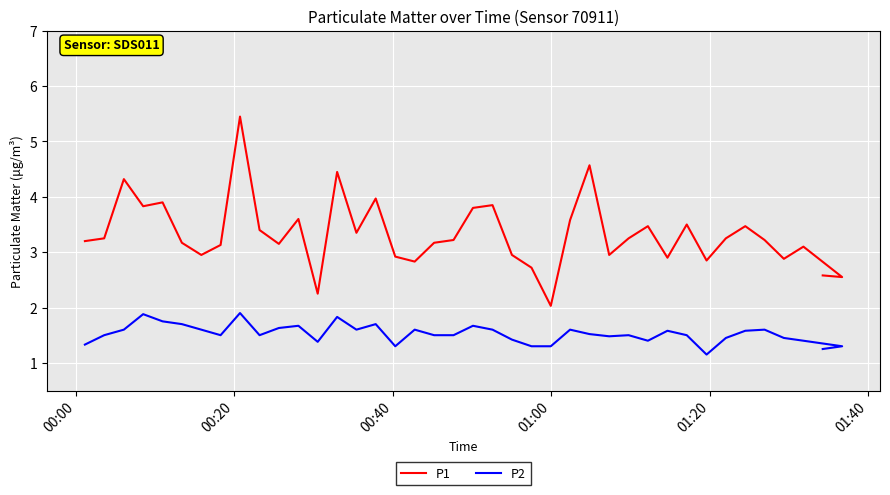

What is the difference between the maximum and minimum values in the P2 series?

0.8